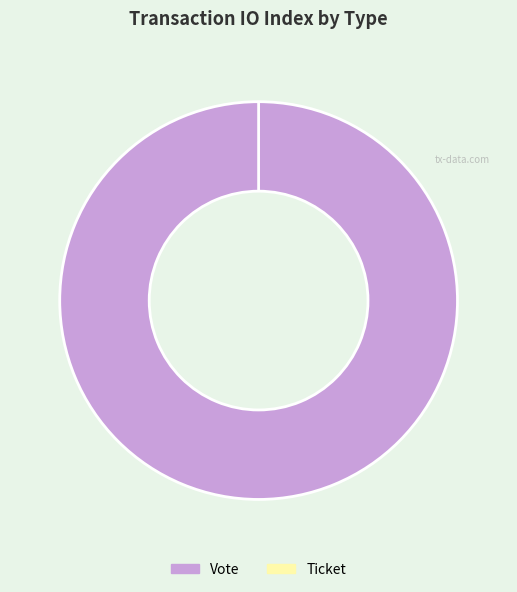

What percentage is the Vote slice, to the nearest percent?

100%